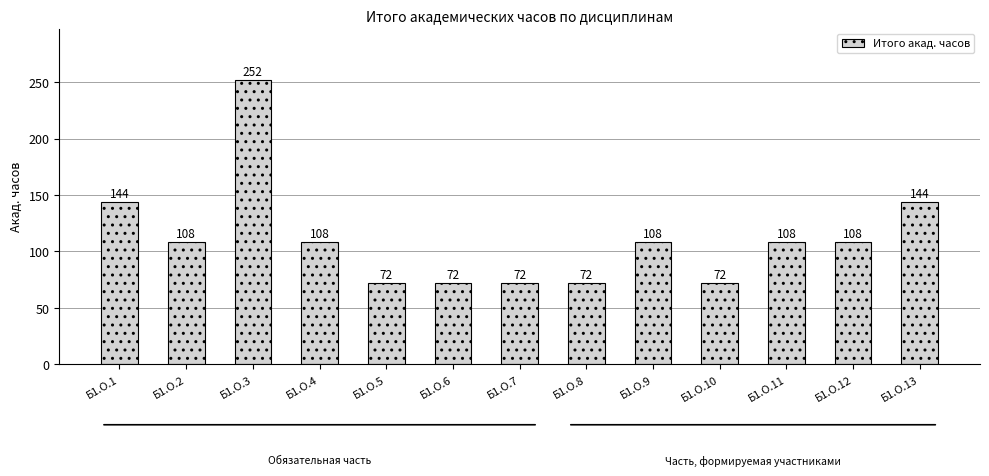

The value at Б1.О.13 is 144. True or false?

True